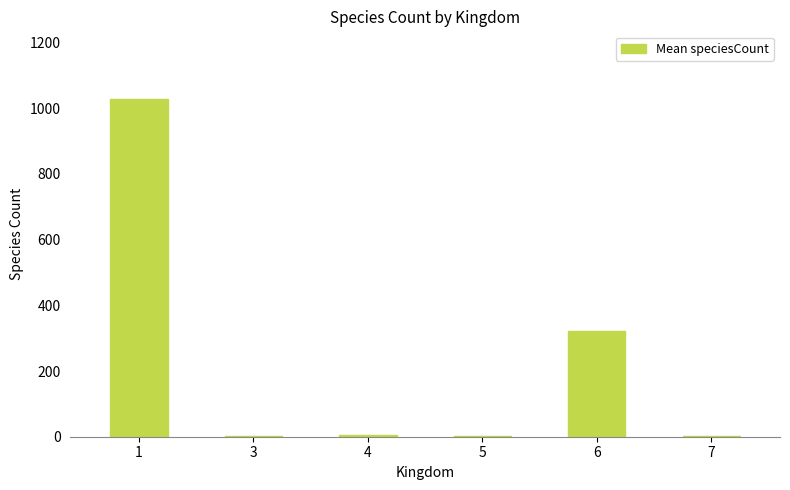

What is the sum of all values?

1359.9